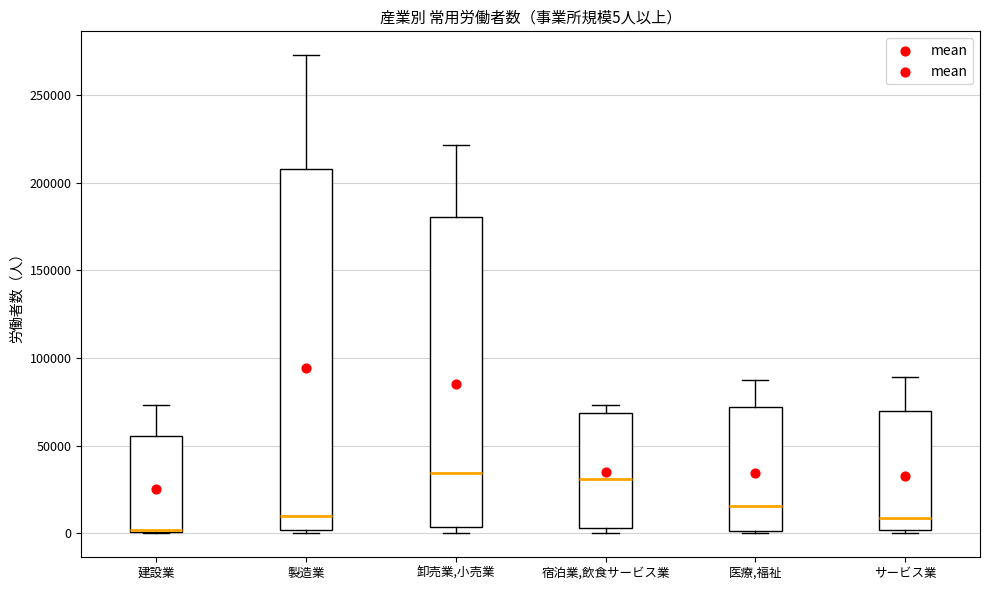

Which box is the tallest, from its lower edge to its upper edge?

製造業